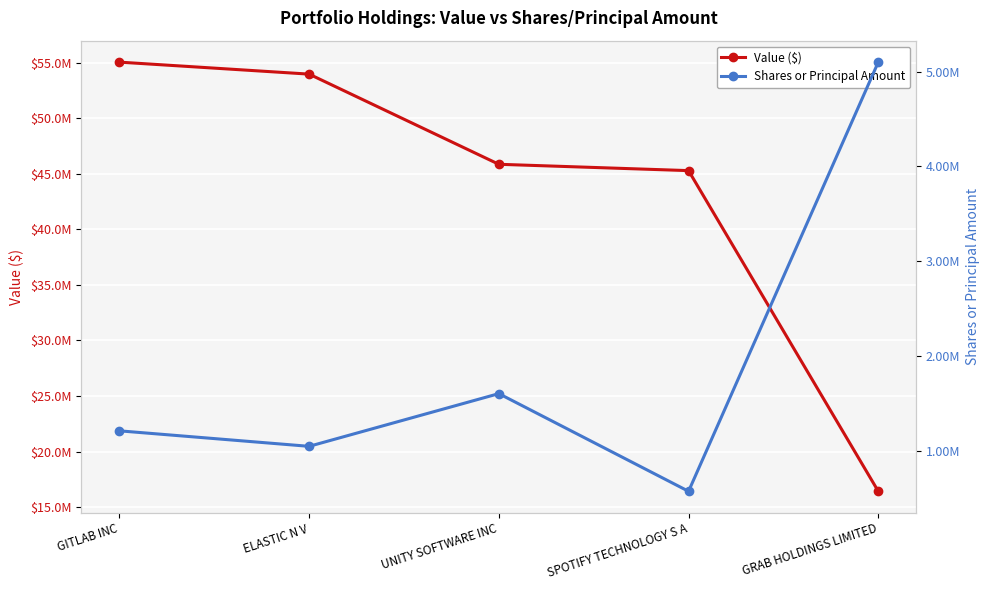

True or false: Value ($) and Shares or Principal Amount cross at least once.

False